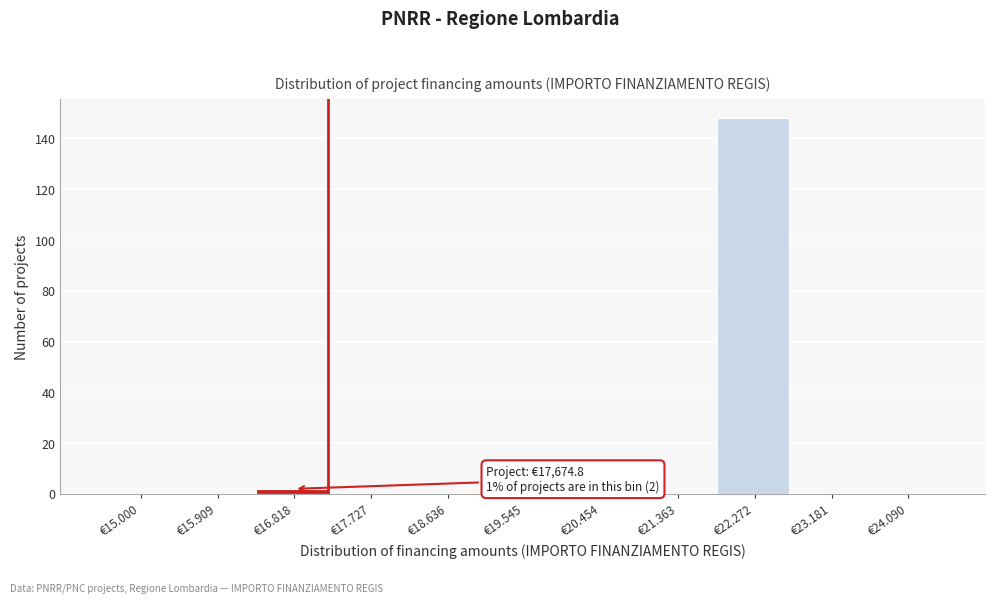

Reading left to right, transcribe all the data shown in this chart.

€15.000=0	€15.909=0	€16.818=2	€17.727=0	€18.636=0	€19.545=0	€20.454=0	€21.363=0	€22.272=148	€23.181=0	€24.090=0